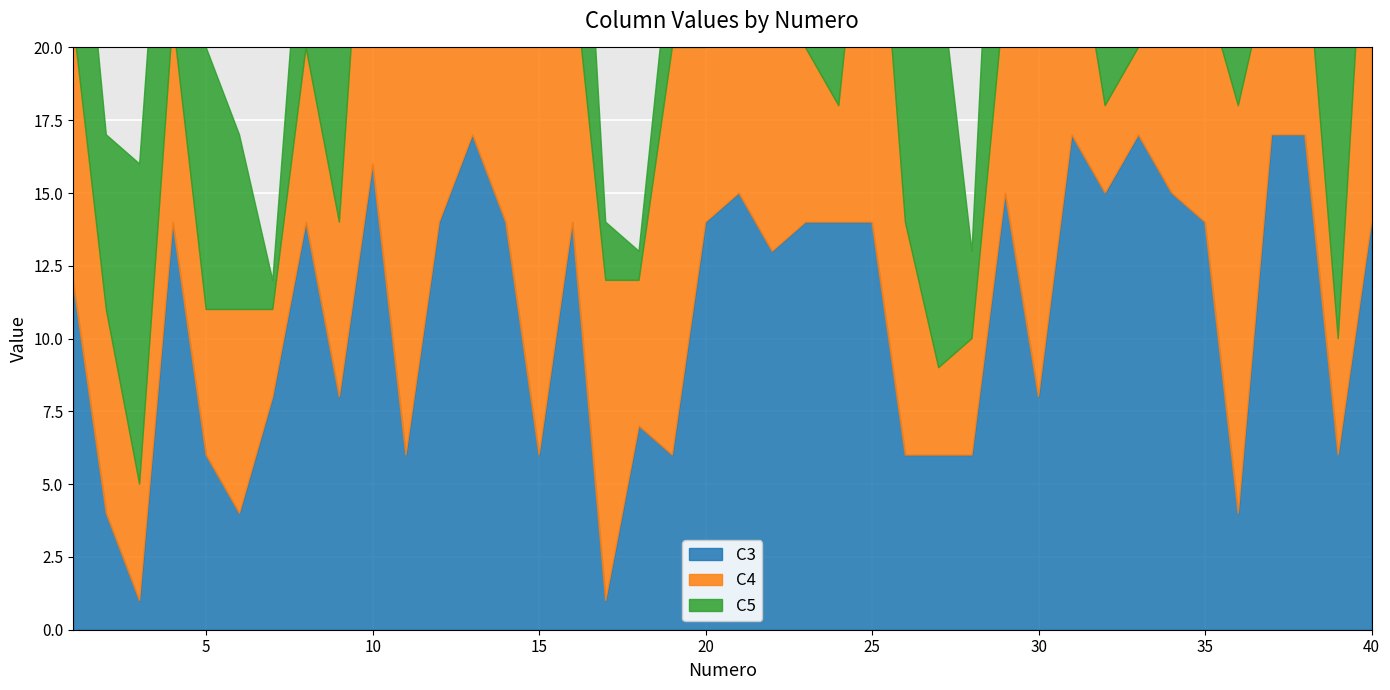

What is the value of the C5 point at the 1st from the left?

8